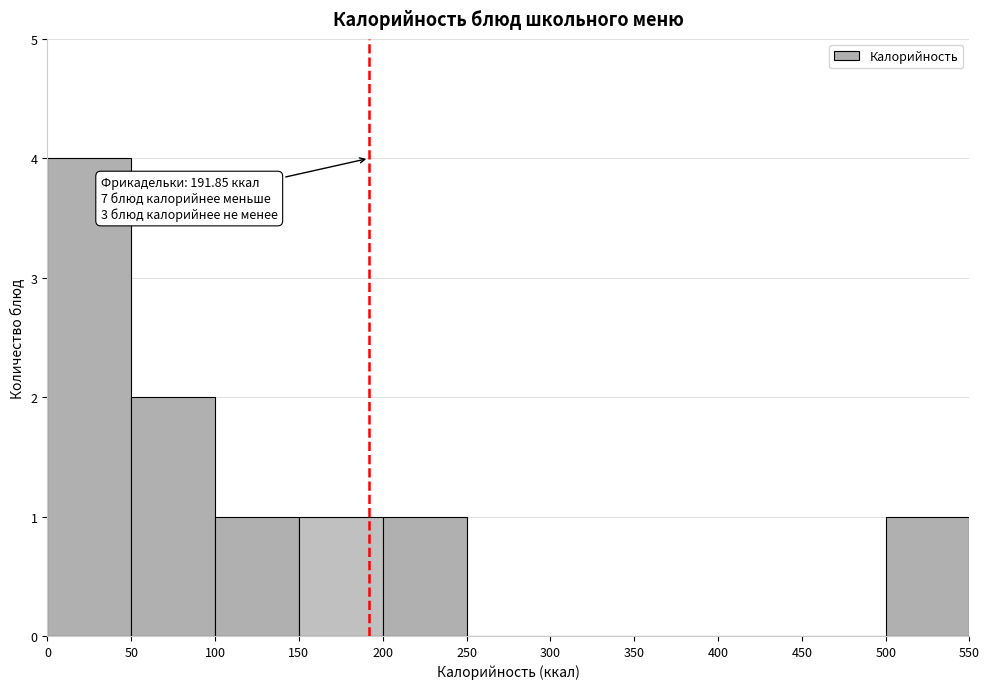

Over which range of the x-axis is the bar tallest?

0 to 50